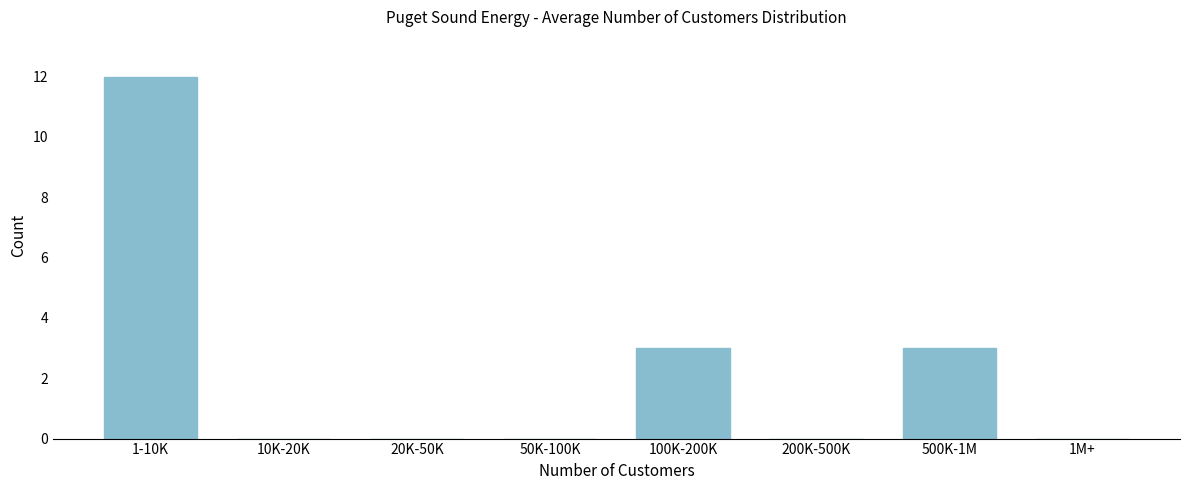

Reading right to left, extract all data points from this chart.

1M+=0	500K-1M=3	200K-500K=0	100K-200K=3	50K-100K=0	20K-50K=0	10K-20K=0	1-10K=12